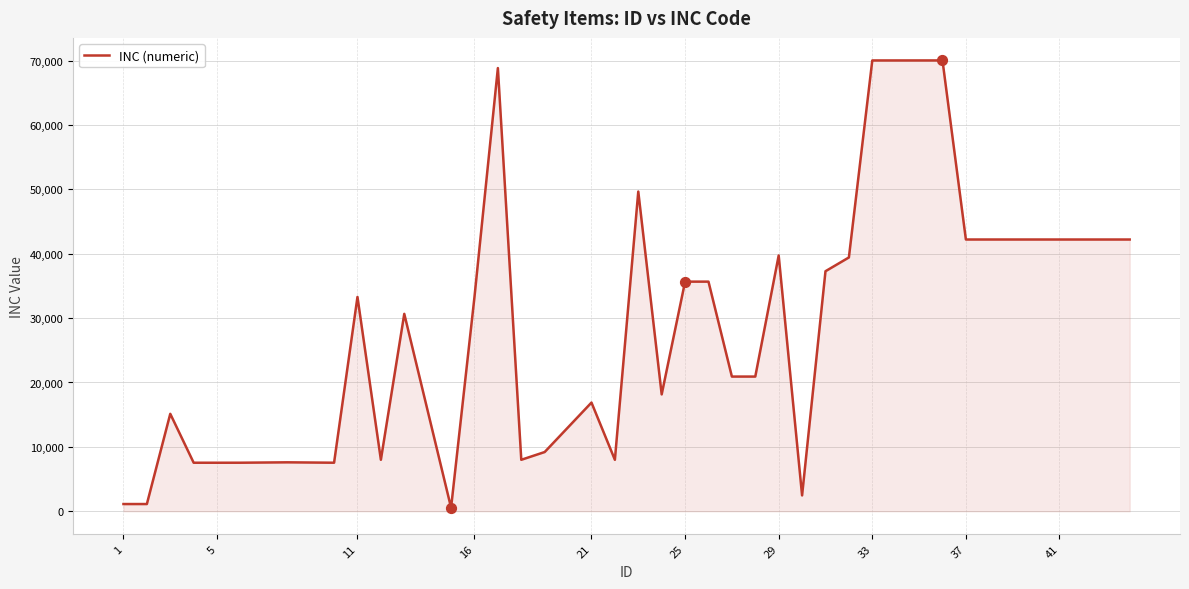

What is the difference between the maximum and minimum values?

69464